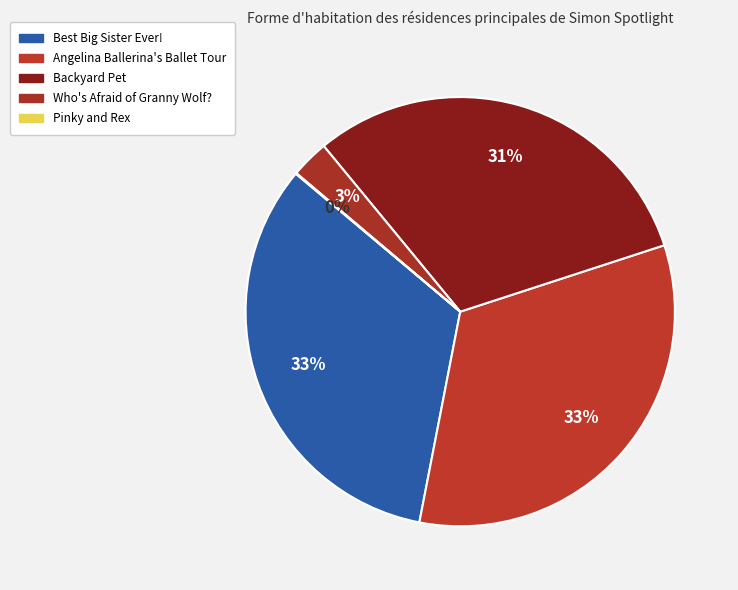

How many slices are in this pie chart?

5